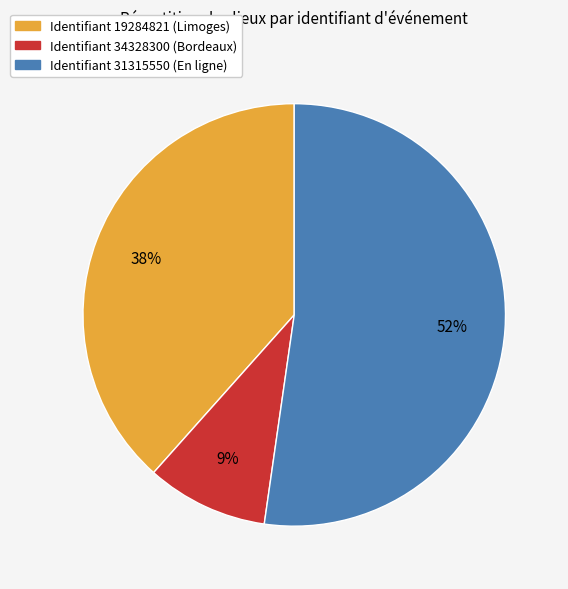

To the nearest percent, what is the difference between the largest and smallest slice percentages?

43%